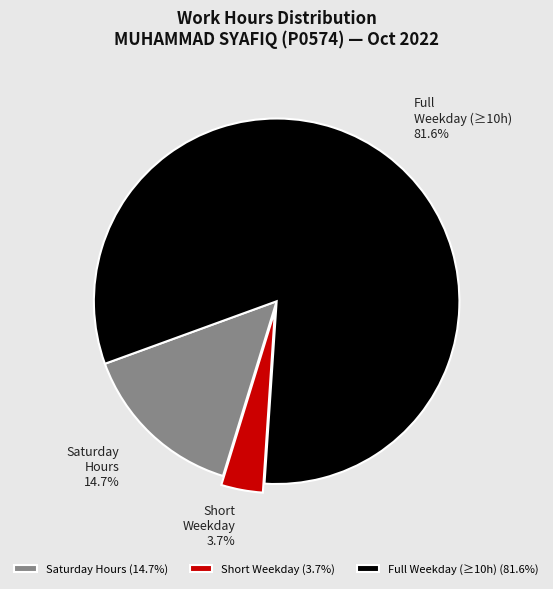

To the nearest percent, what is the difference between the largest and smallest slice percentages?

78%